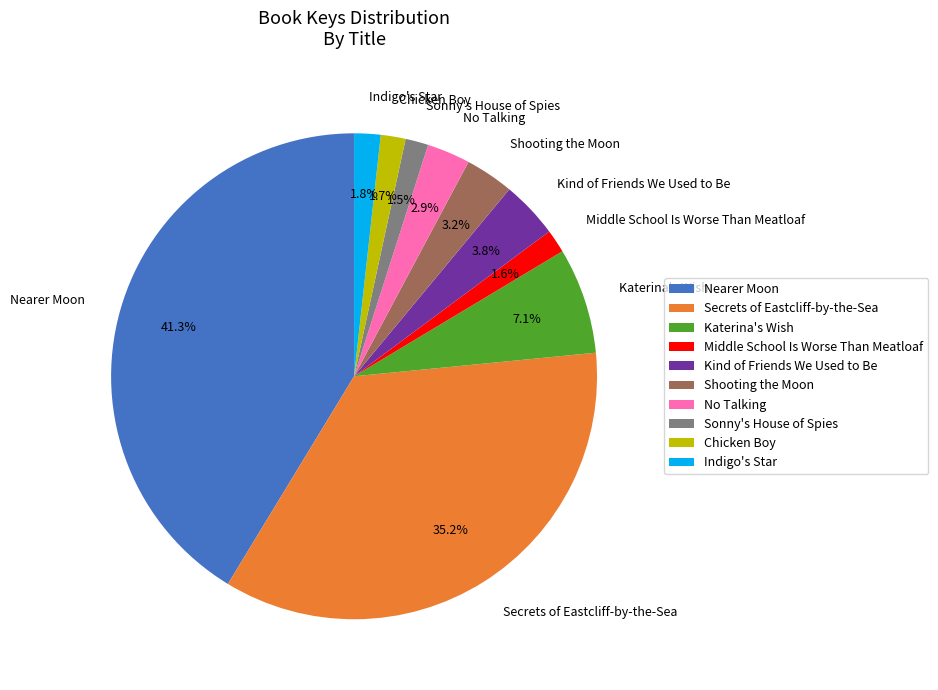

What percentage is the Indigo's Star slice, to the nearest percent?

2%